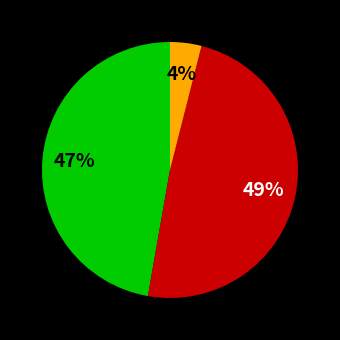

Is there any slice that represents more than half of the pie?

No